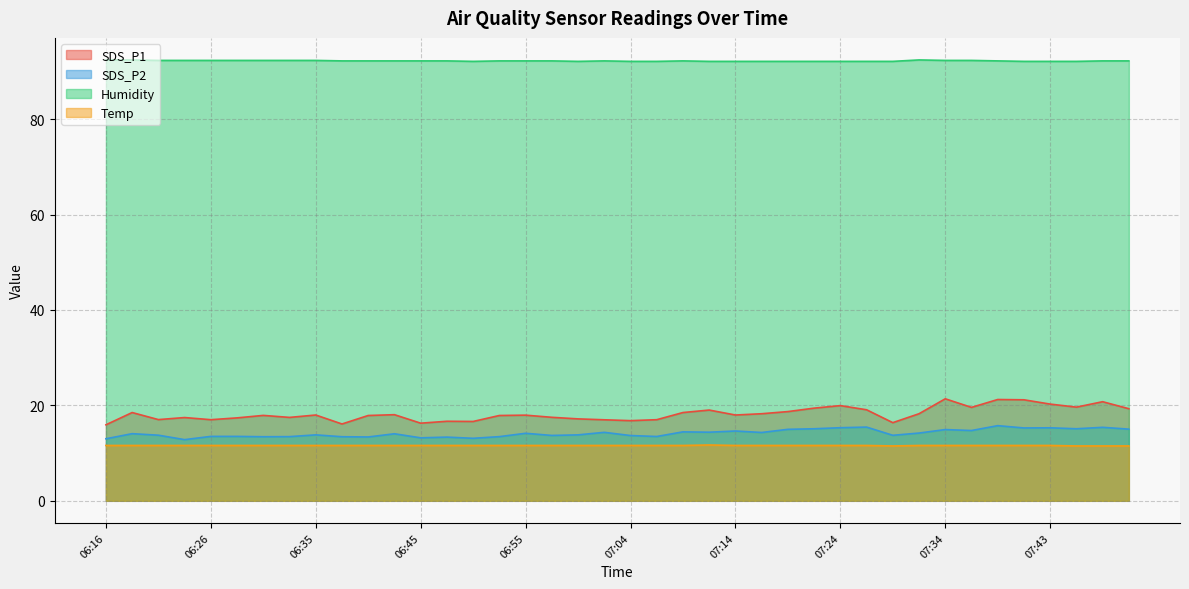

What is the difference between the highest and lowest values at 07:34?

80.7